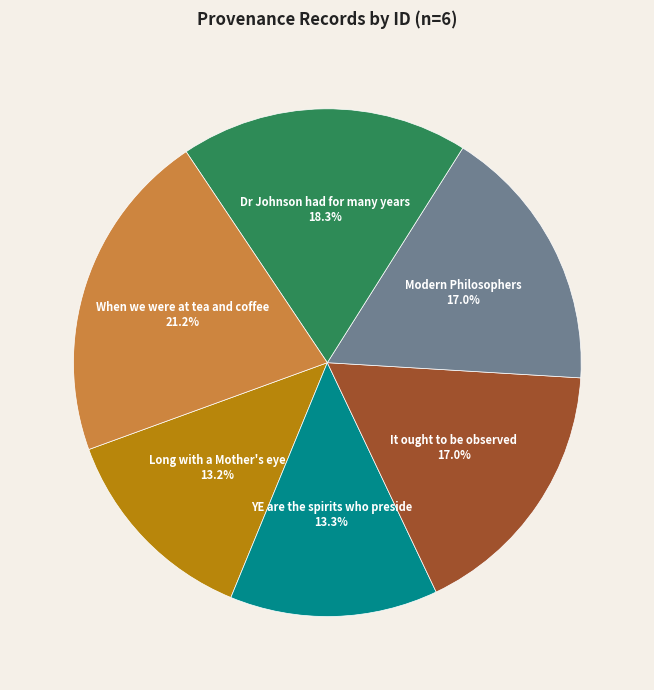

What is the total percentage of Dr Johnson had for many years and It ought to be observed?

35.3%